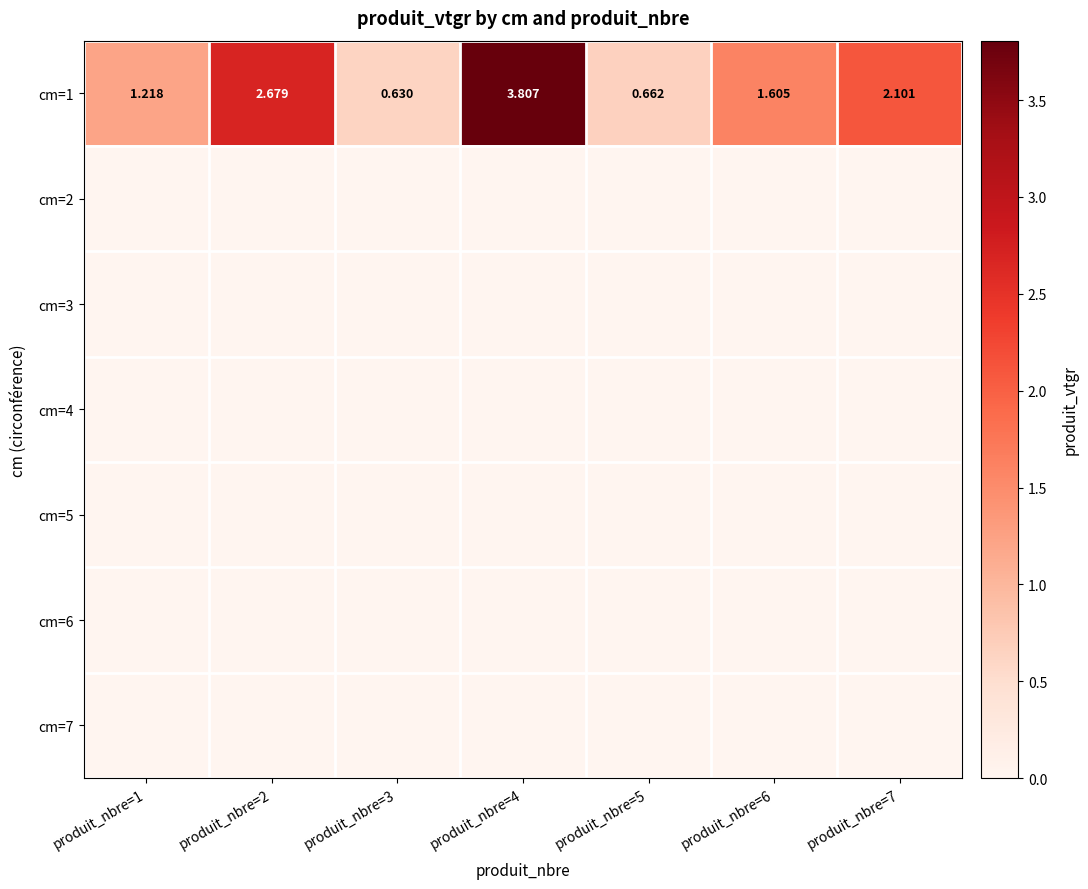

Which category has the highest value across all series?

produit_nbre=4